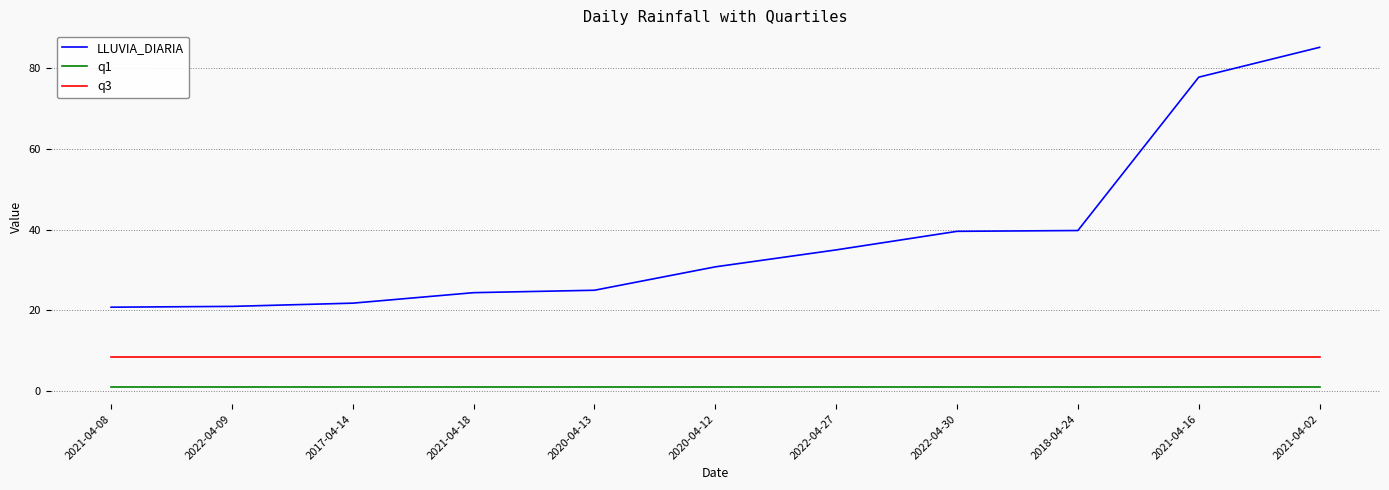

True or false: q3 and LLUVIA_DIARIA intersect in this chart.

False